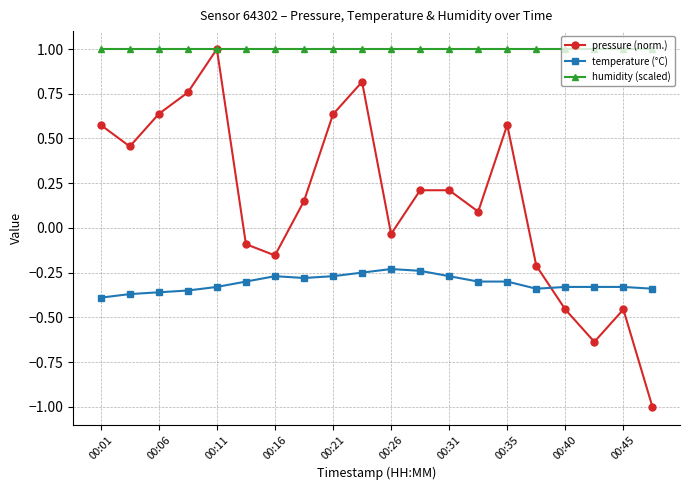

True or false: pressure (norm.) has more than 2 points higher than both neighbors.

True